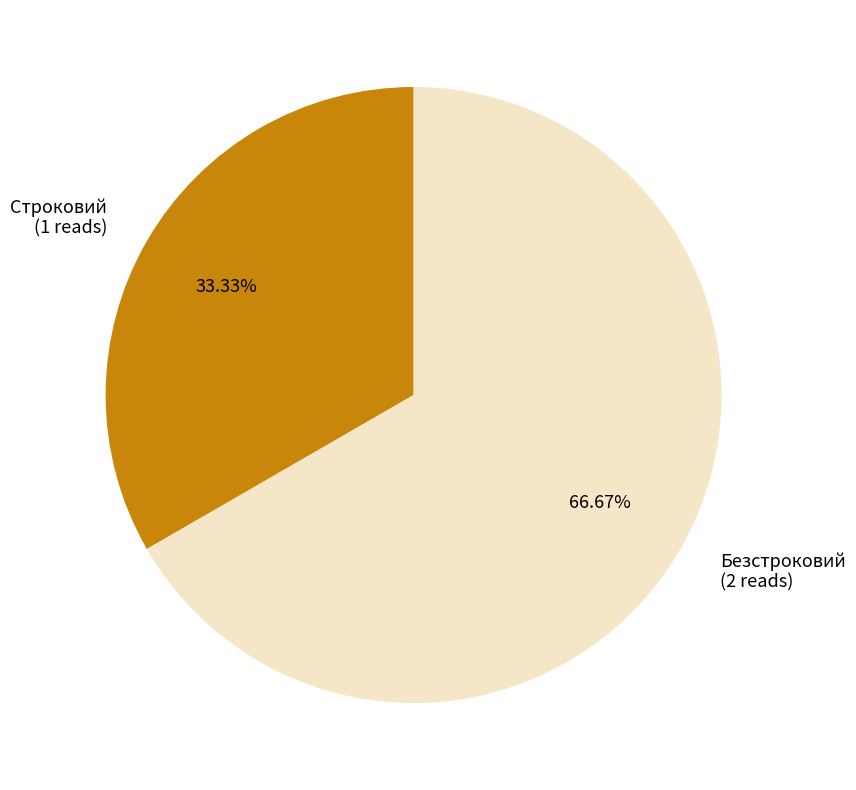

To the nearest percent, what is the difference between the largest and smallest slice percentages?

33%